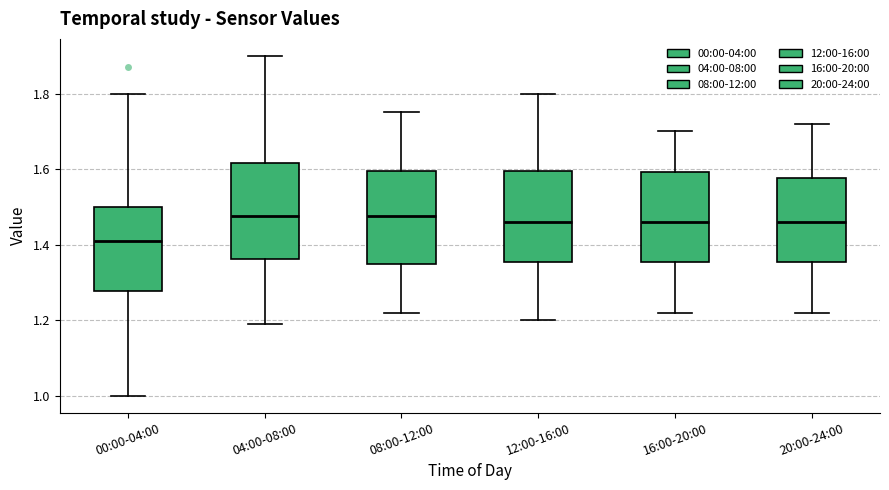

Reading left to right, read every box against the y-axis: the position of its median line, the range the box covers, and the ends of its whiskers. The values are not printed on the chart, so give them approximately, as read against the axis.

00:00-04:00: median 1.42, box 1.28 to 1.50, whiskers 1.00 to 1.80
04:00-08:00: median 1.48, box 1.36 to 1.62, whiskers 1.20 to 1.90
08:00-12:00: median 1.48, box 1.34 to 1.60, whiskers 1.22 to 1.76
12:00-16:00: median 1.46, box 1.36 to 1.60, whiskers 1.20 to 1.80
16:00-20:00: median 1.46, box 1.36 to 1.60, whiskers 1.22 to 1.70
20:00-24:00: median 1.46, box 1.36 to 1.58, whiskers 1.22 to 1.72